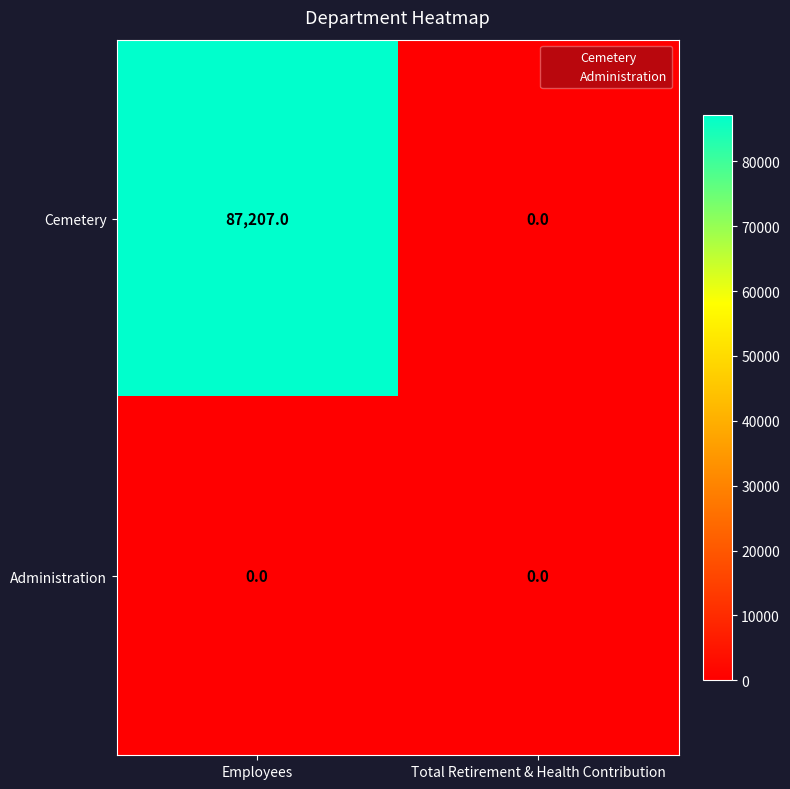

What is the approximate value of Cemetery at Employees, to the nearest 100?

87200